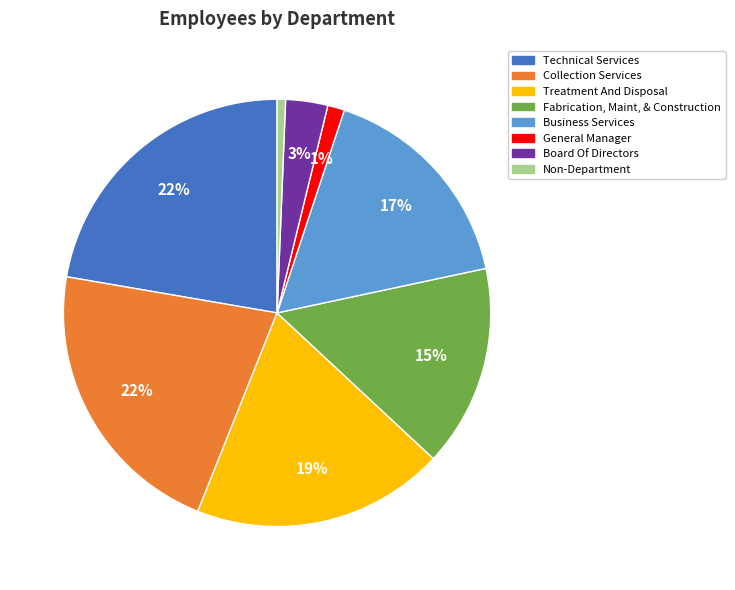

To the nearest percent, what percentage of the pie is Collection Services?

22%